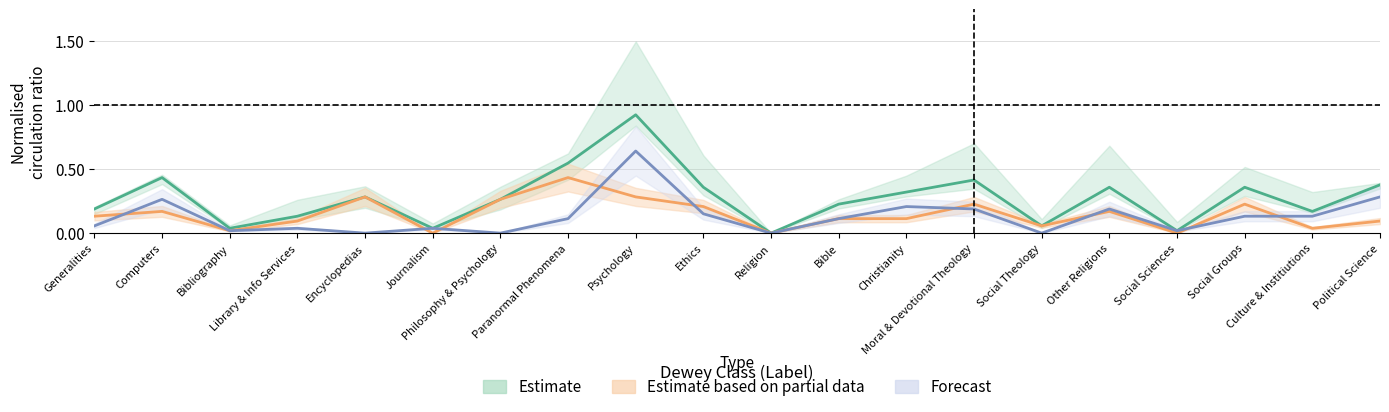

How many interior local peaks does the CIRC AT NEK, ITEMS OWNED BY OTHERS series have?

6